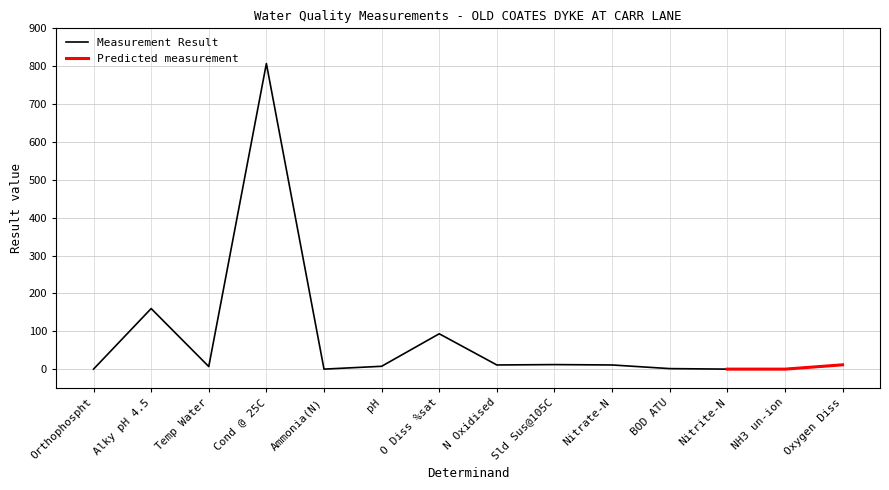

What is the maximum value shown in the chart?

807.0